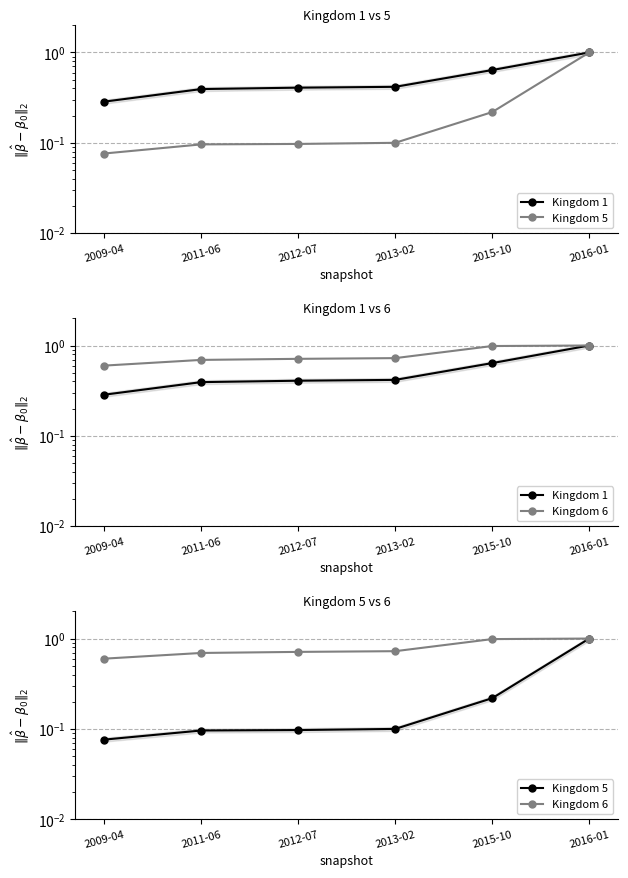

Which category has the lowest value across all series?

2009-04